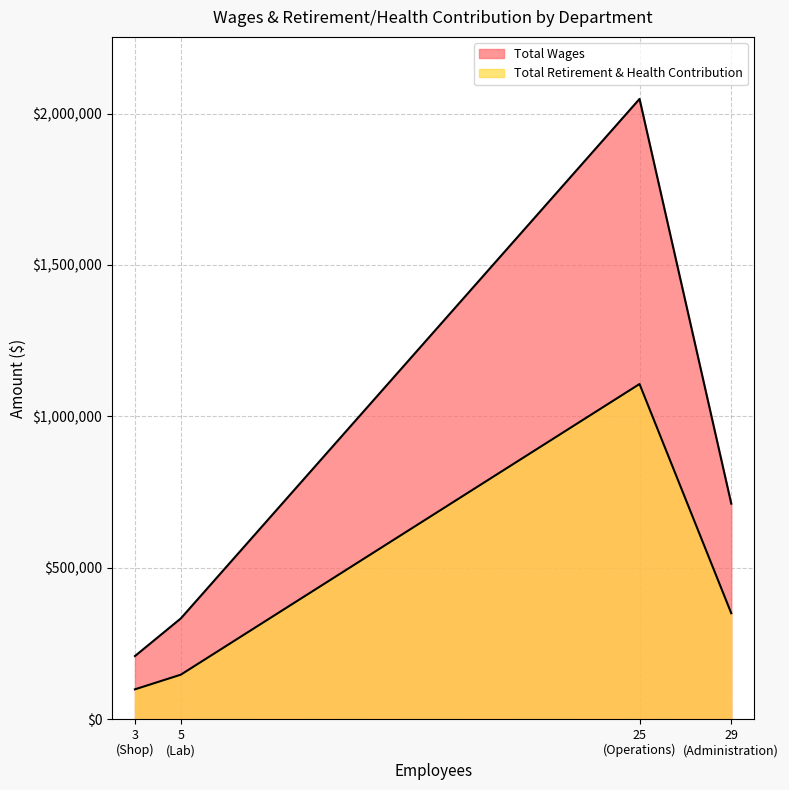

How many data points in Total Retirement & Health Contribution are less than 350470?

2